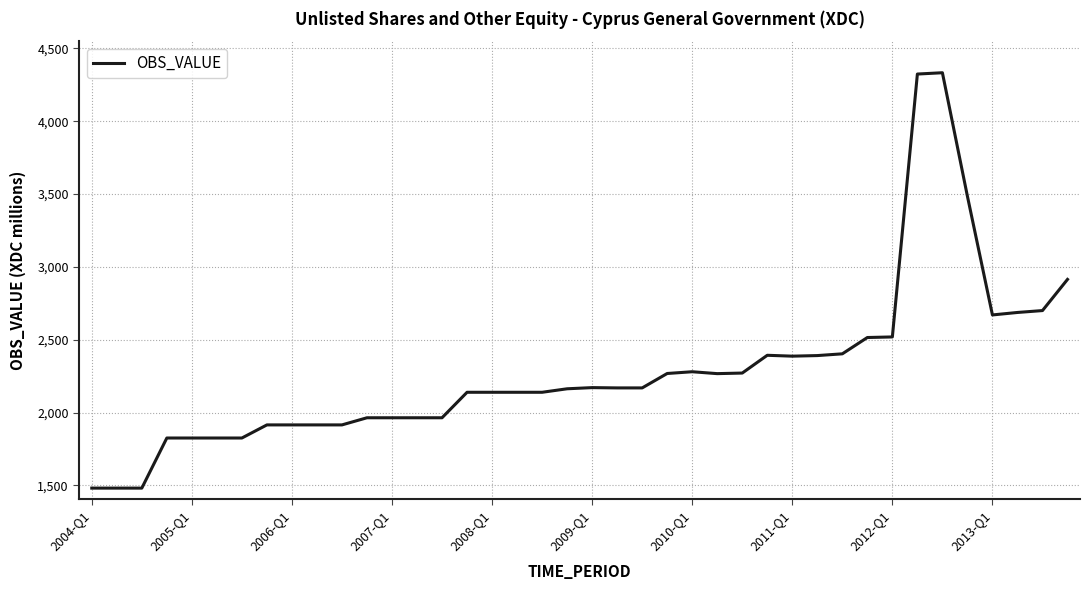

What is the greatest value displayed?

4333